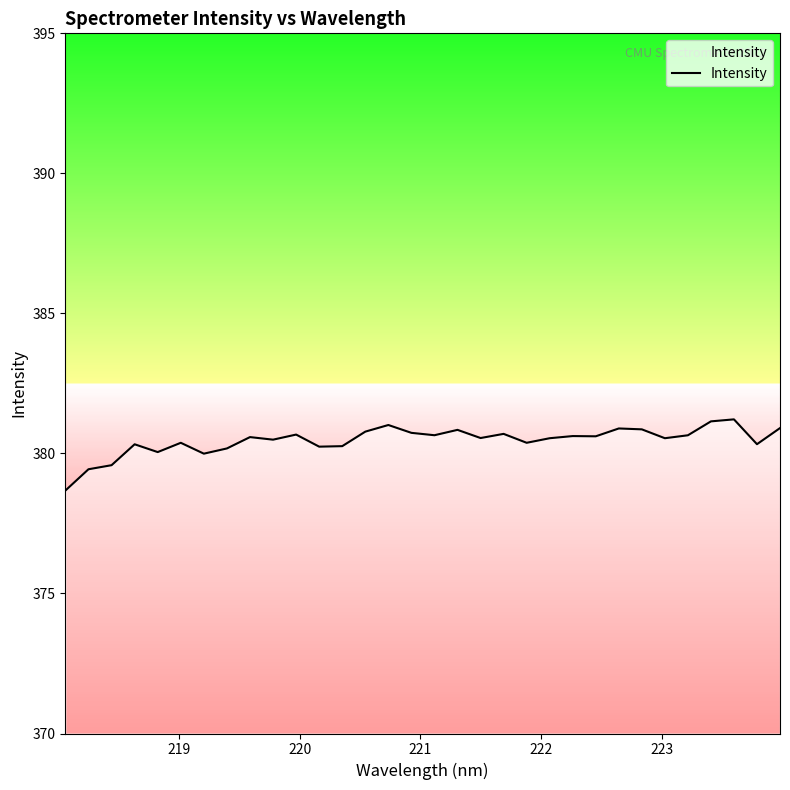

Does the chart have visible grid lines?

No